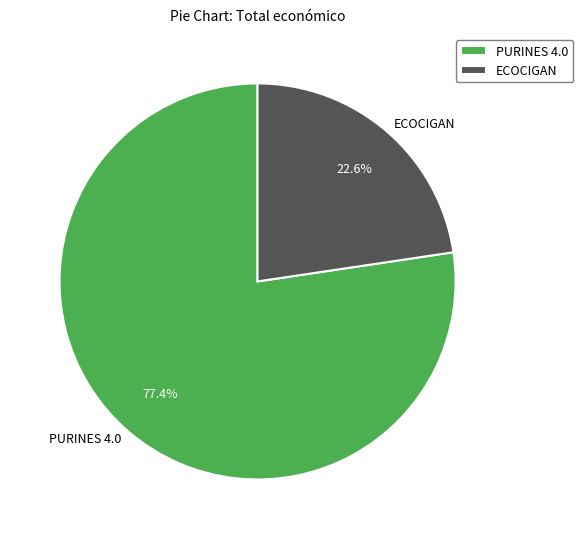

How much of the chart is everything except PURINES 4.0?

22.6%